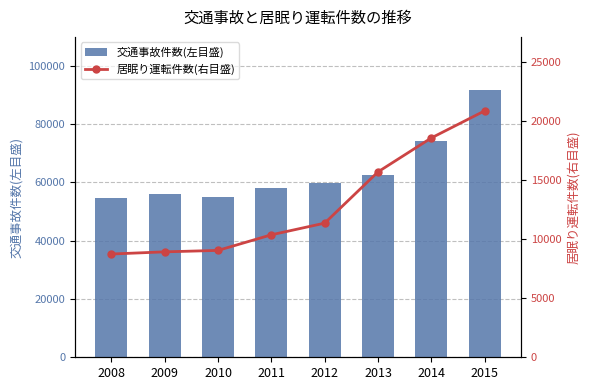

The value of 交通事故件数(左目盛) at 2012 is 59714. True or false?

True